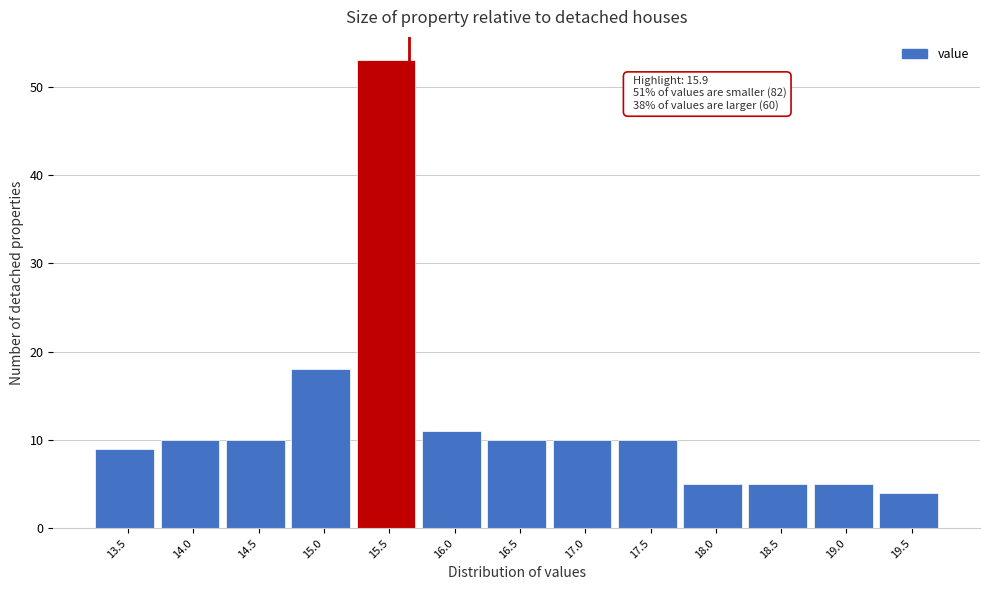

Reading left to right, extract all data points from this chart.

9	10	10	18	53	11	10	10	10	5	5	5	4